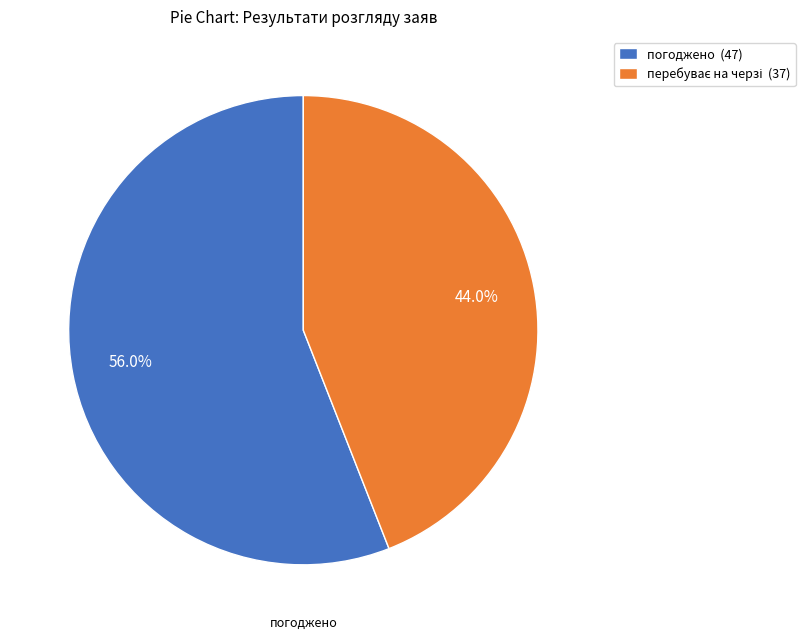

Is there any slice that represents more than half of the pie?

Yes